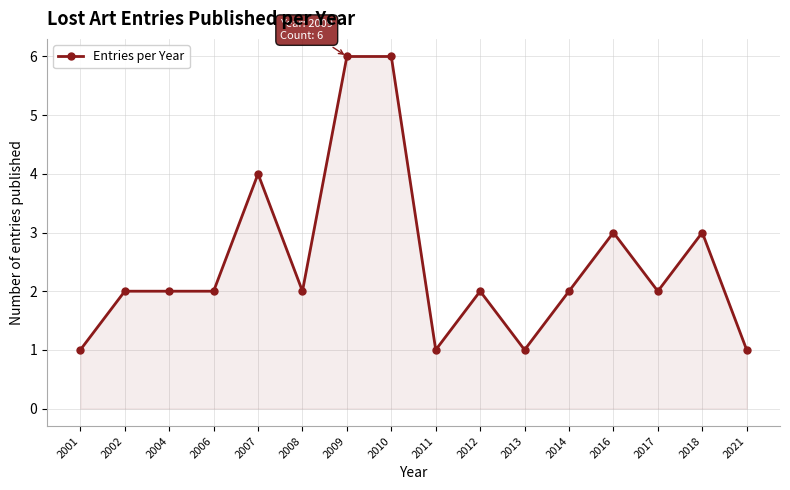

What is the difference between the maximum and second lowest values?

5